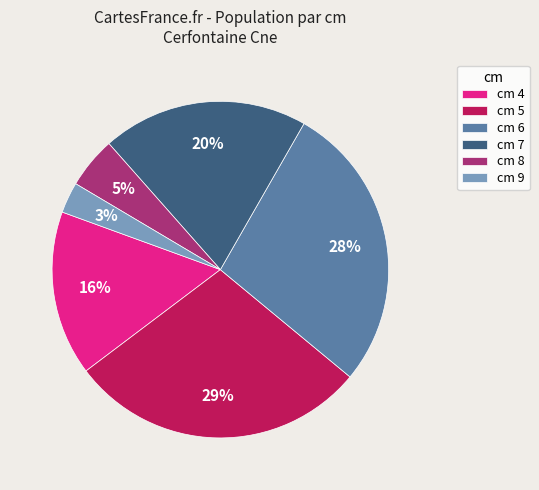

To the nearest percent, what is the difference between the cm 8 and cm 9 slice percentages?

2%